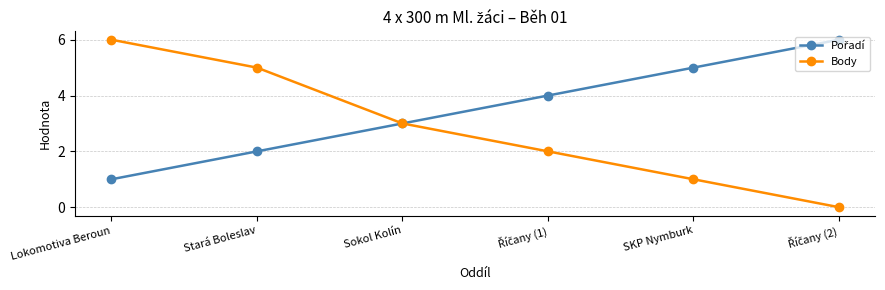

Which series changed the most between Lokomotiva Beroun and SKP Nymburk?

Body